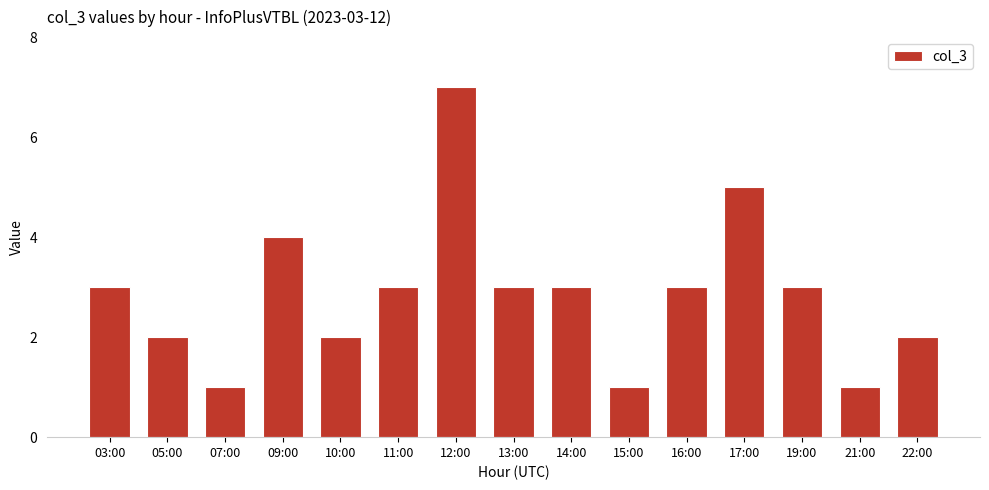

The chart shows a value of 2 at 22:00. True or false?

True